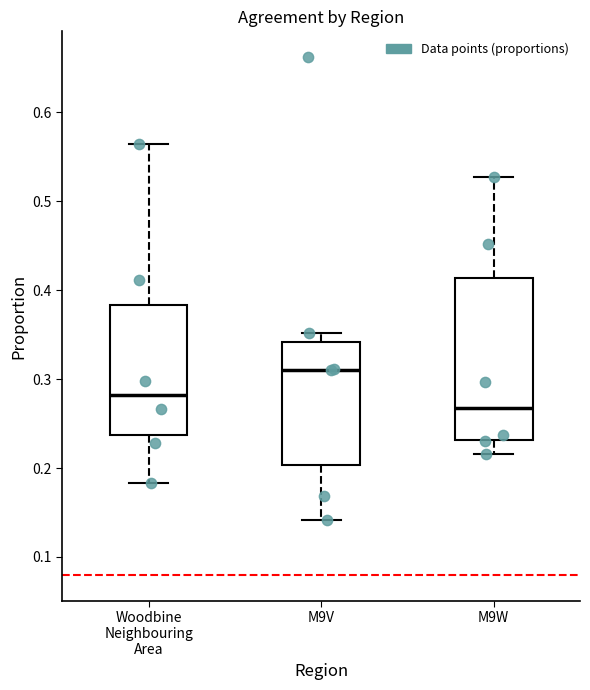

Which box is the tallest, from its lower edge to its upper edge?

M9W